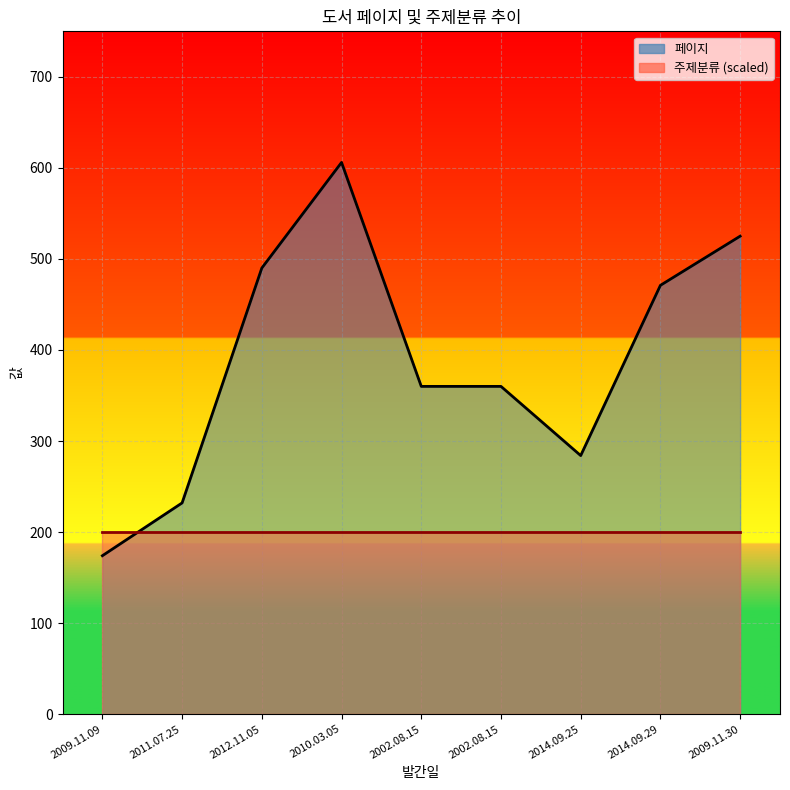

At which label does 주제분류 (scaled) reach its peak?

2009.11.09